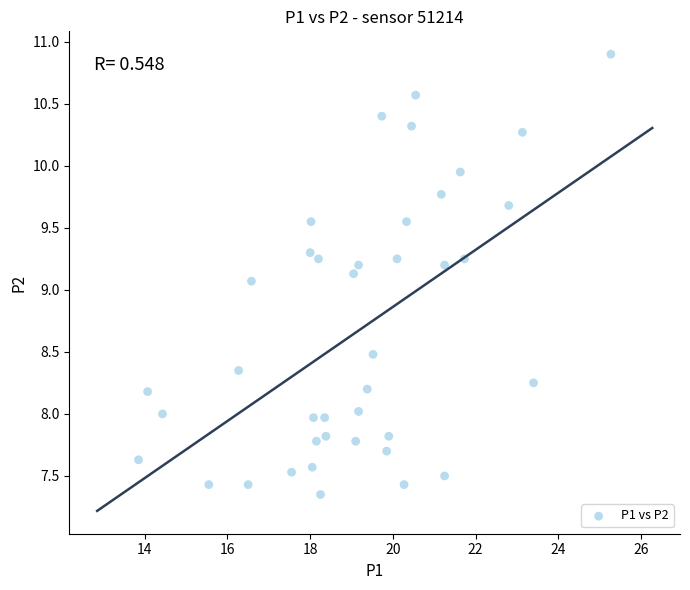

What is the range of X values (max minus min)?

11.4